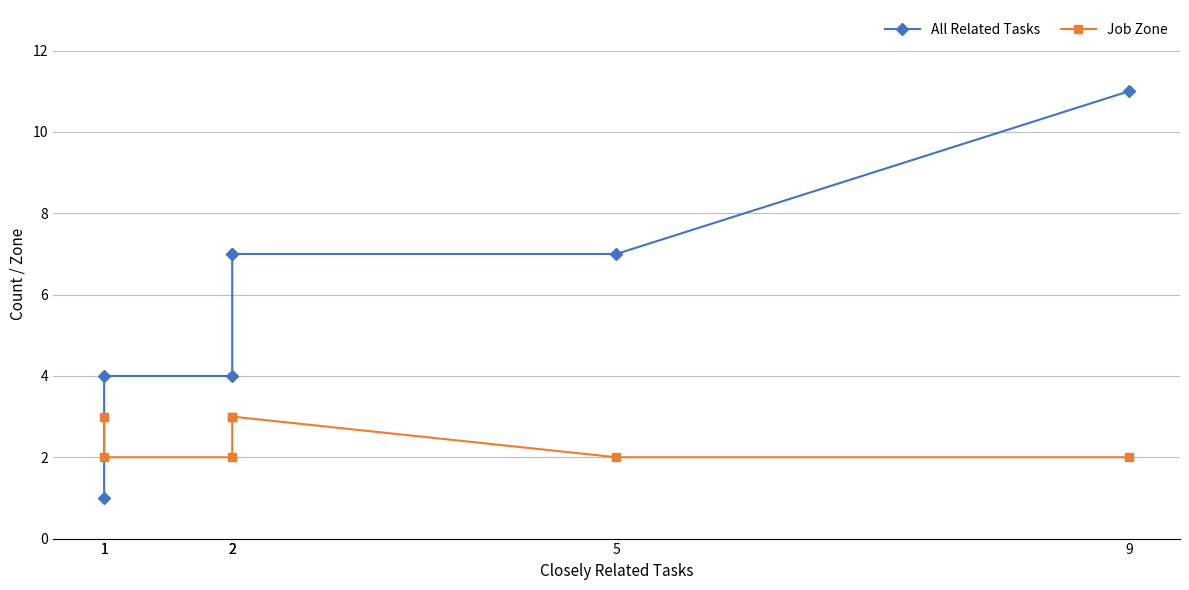

List the series in order of their peak value, lowest first.

Job Zone, All Related Tasks